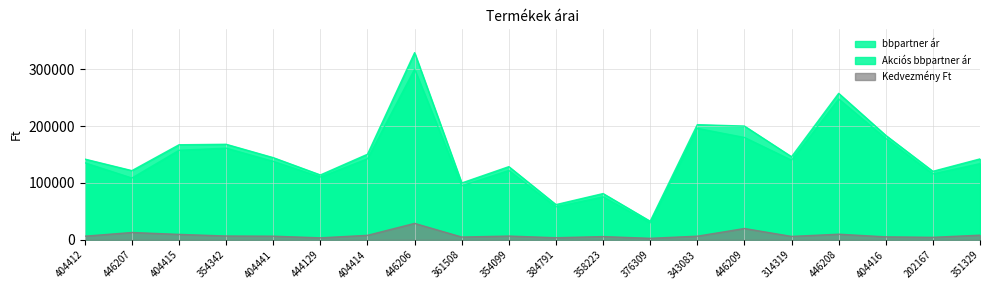

What is the value of the Kedvezmény Ft point at the 5th from the left?

6500